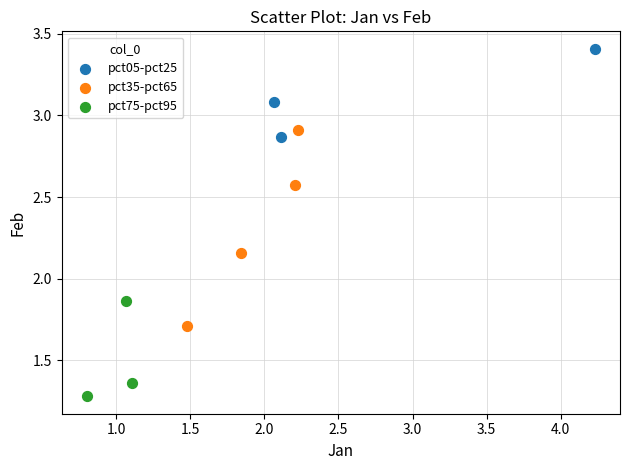

What are all the series names shown in the legend?

pct05-pct25, pct35-pct65, pct75-pct95